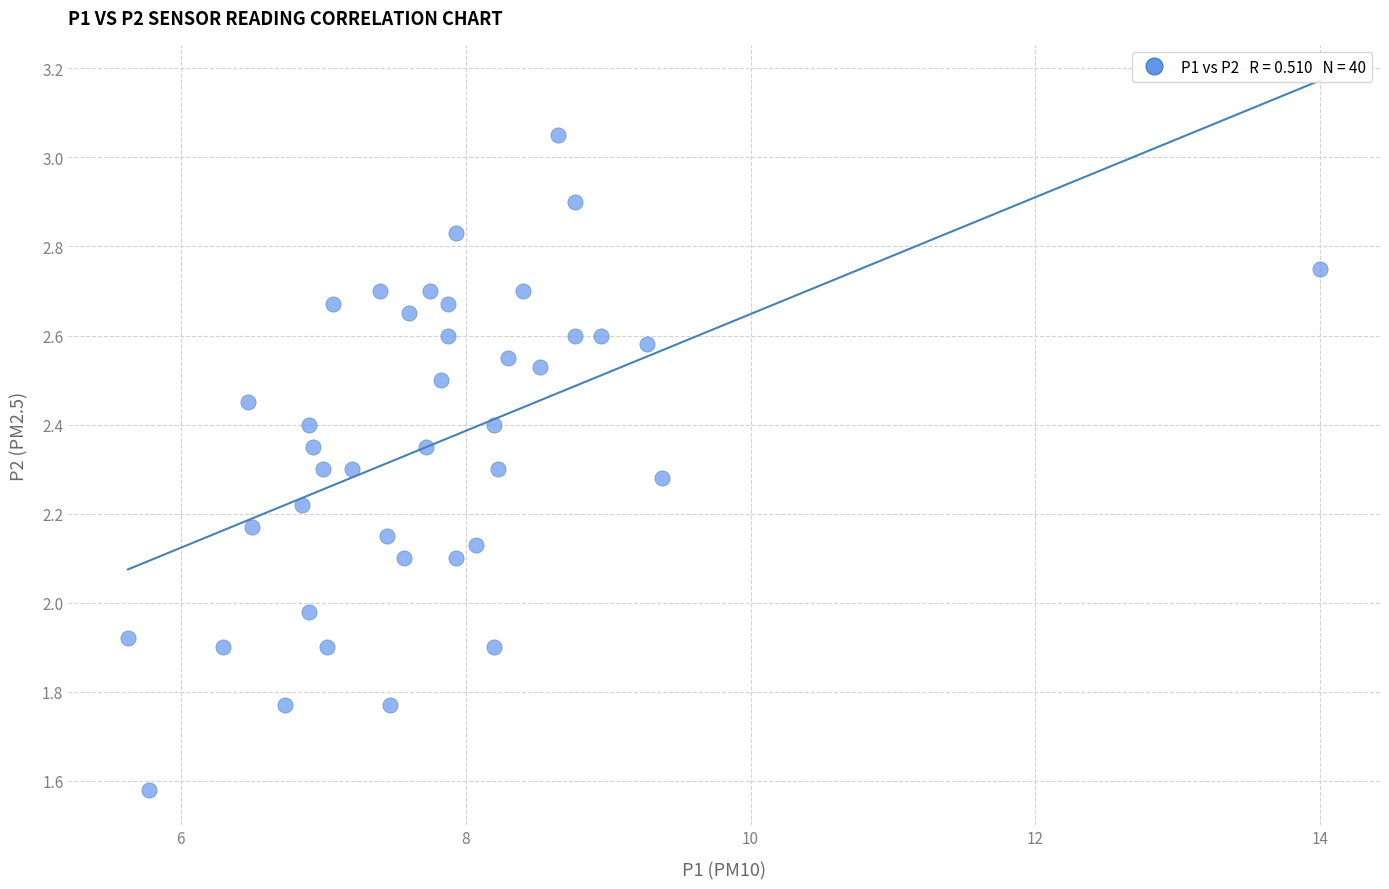

What is the range of Y values (max minus min)?

1.5